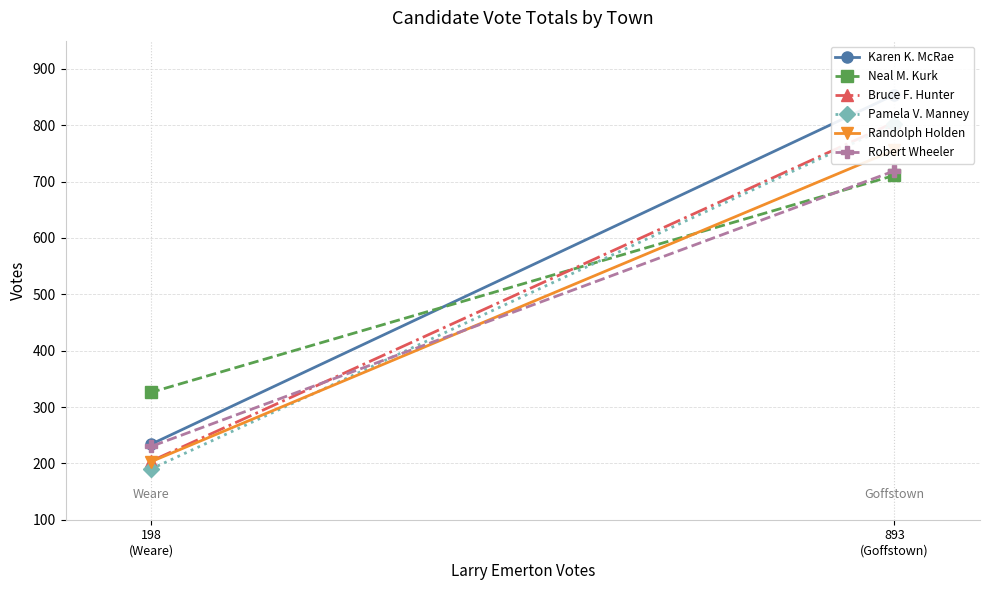

At how many categories does at least one series exceed 668?

1